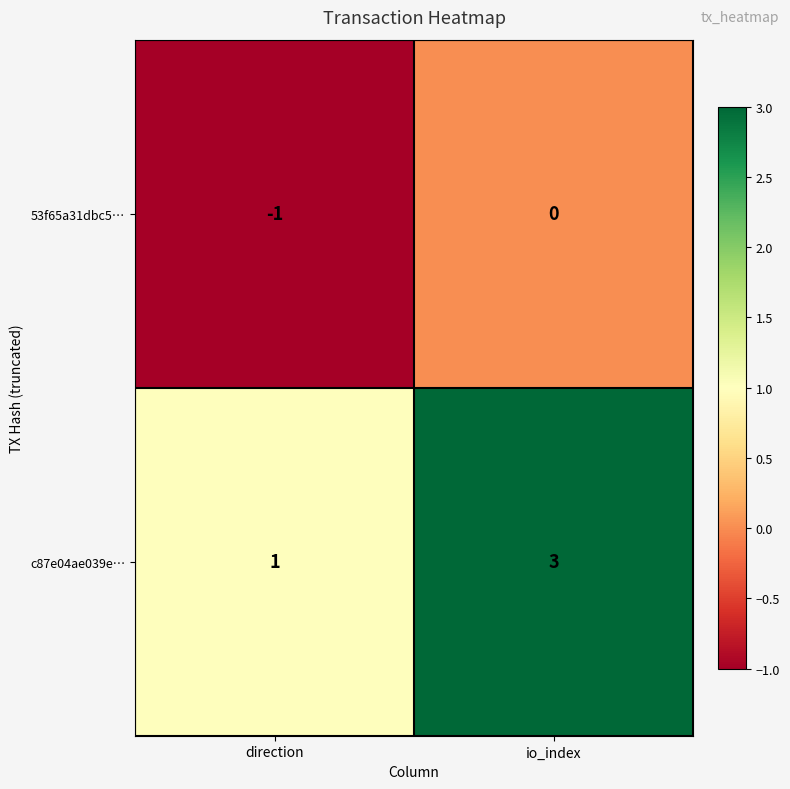

How many categories are shown in the chart?

2